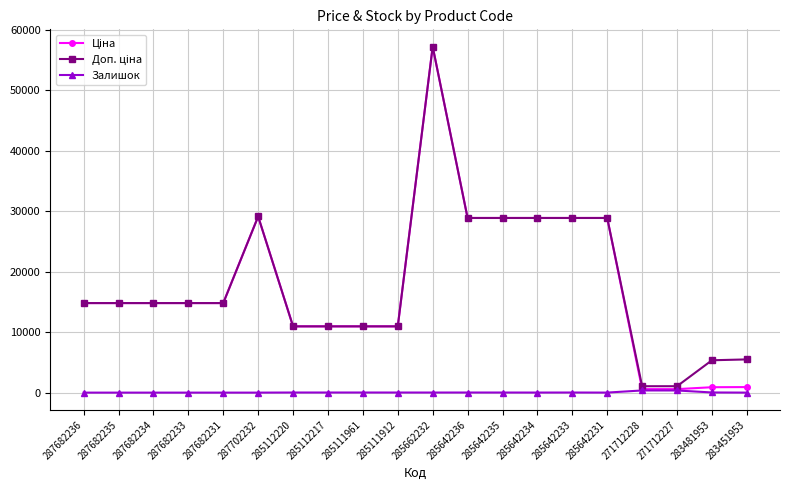

At how many categories does at least one series exceed 21683?

7